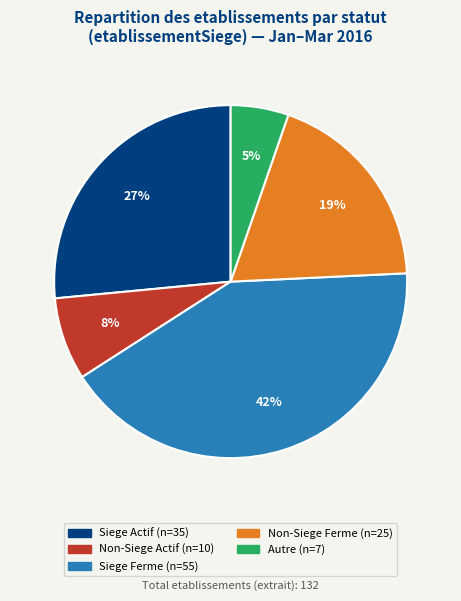

Is there a majority slice in this chart?

No